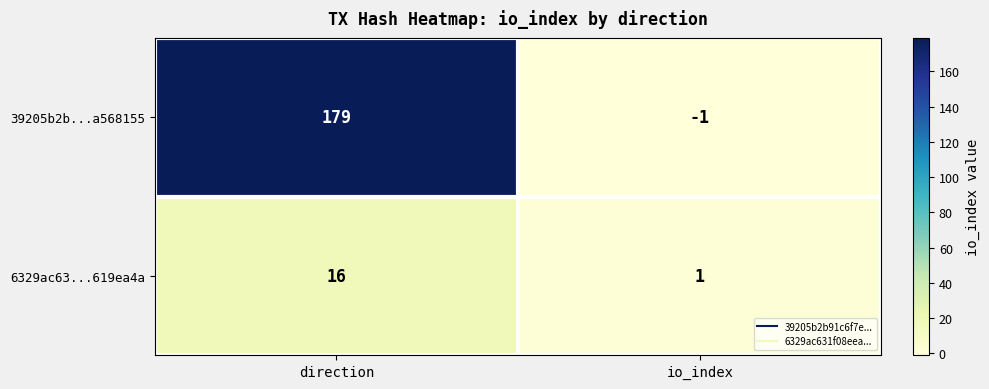

What value does the 6329ac63...619ea4a series have at direction?

16